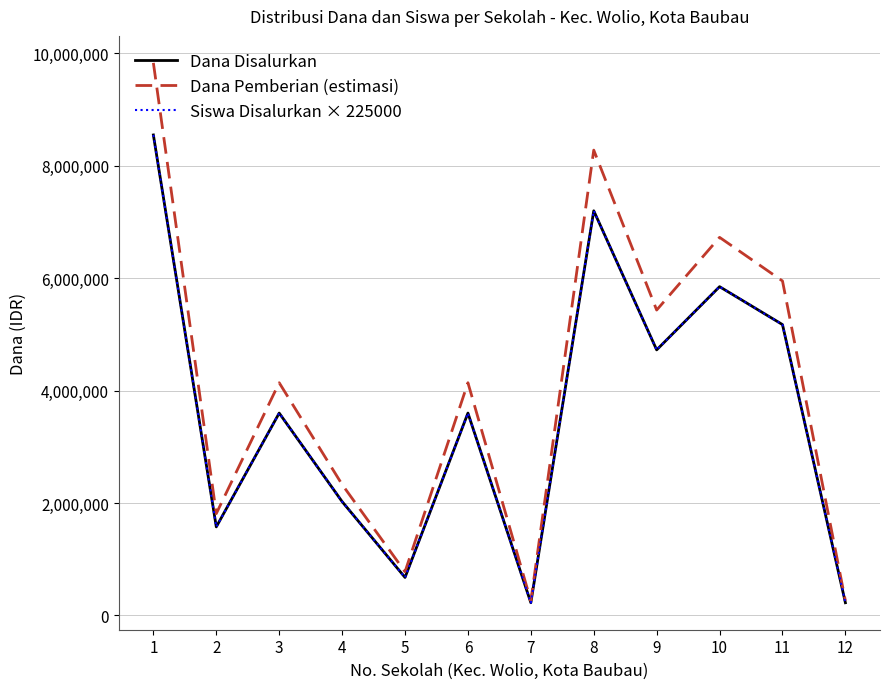

Does the chart have visible grid lines?

Yes